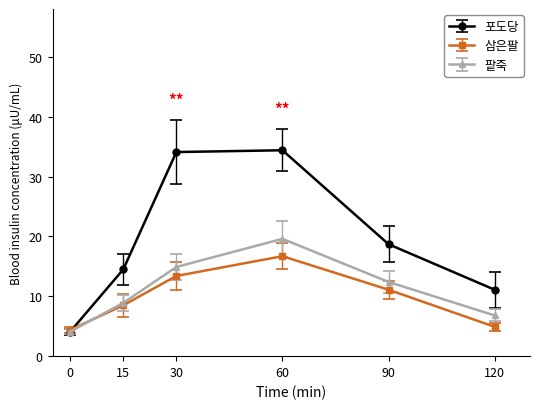

What is the difference between the maximum and minimum values in the 포도당 series?

30.3